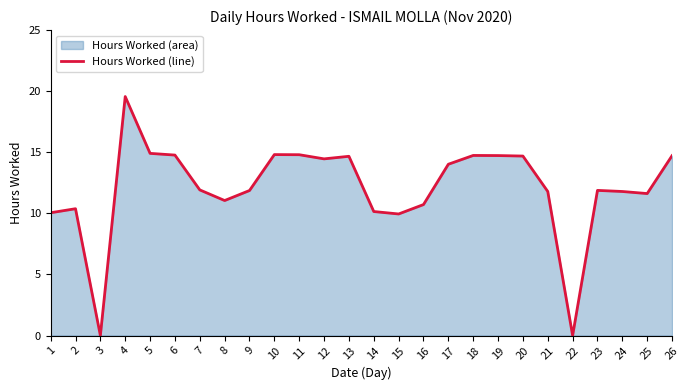

Where is the first local minimum?

3